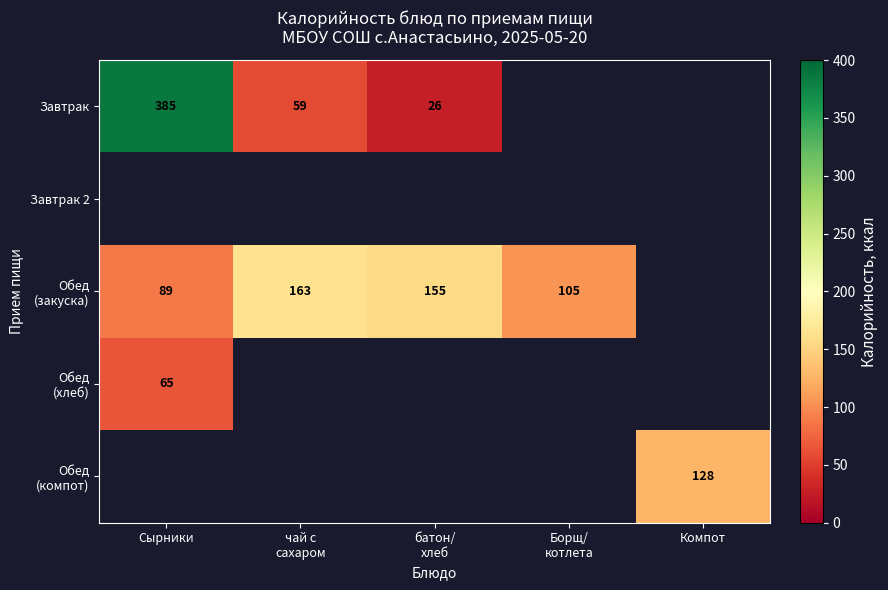

What is the maximum value for Обед (закуска)?

163.0